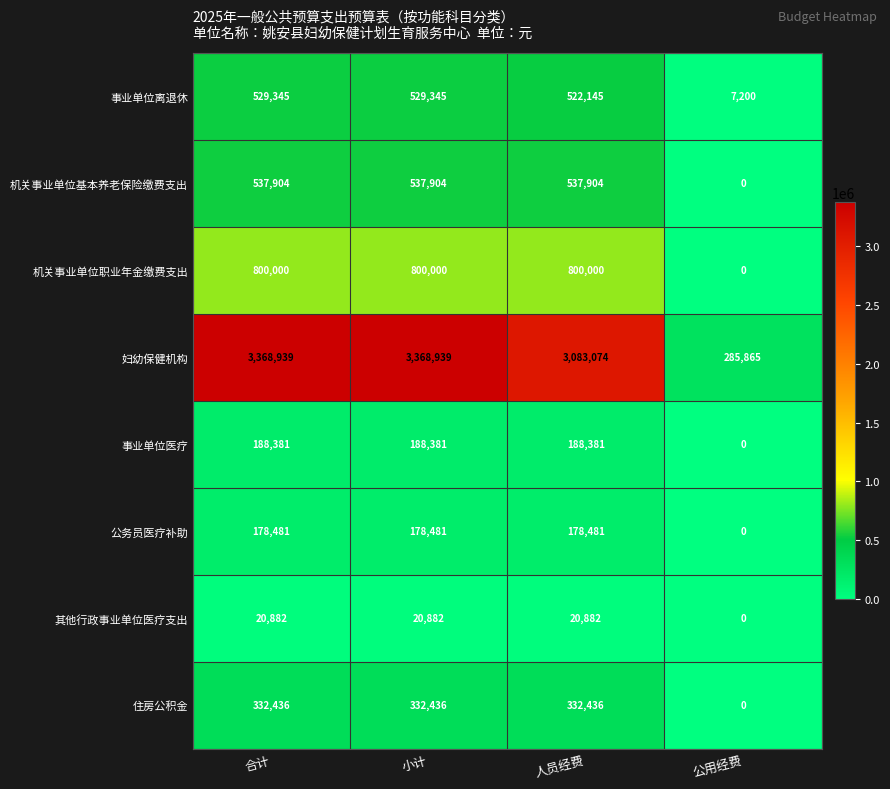

What is the sum of the 其他行政事业单位医疗支出 values at 公用经费 and 合计?

20882